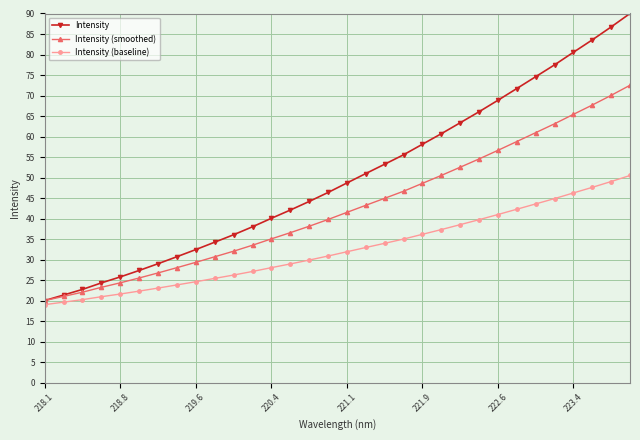

What is the minimum value shown in the chart?

19.0